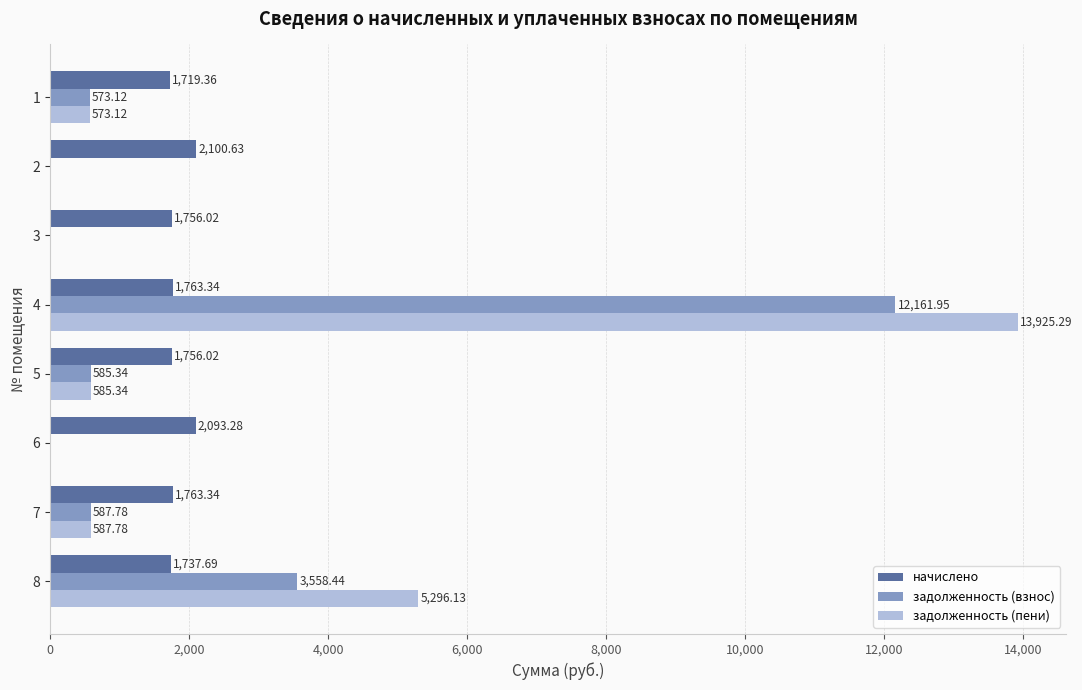

Is the value of задолженность (взнос) at 2 greater than the value of начислено at 8?

No